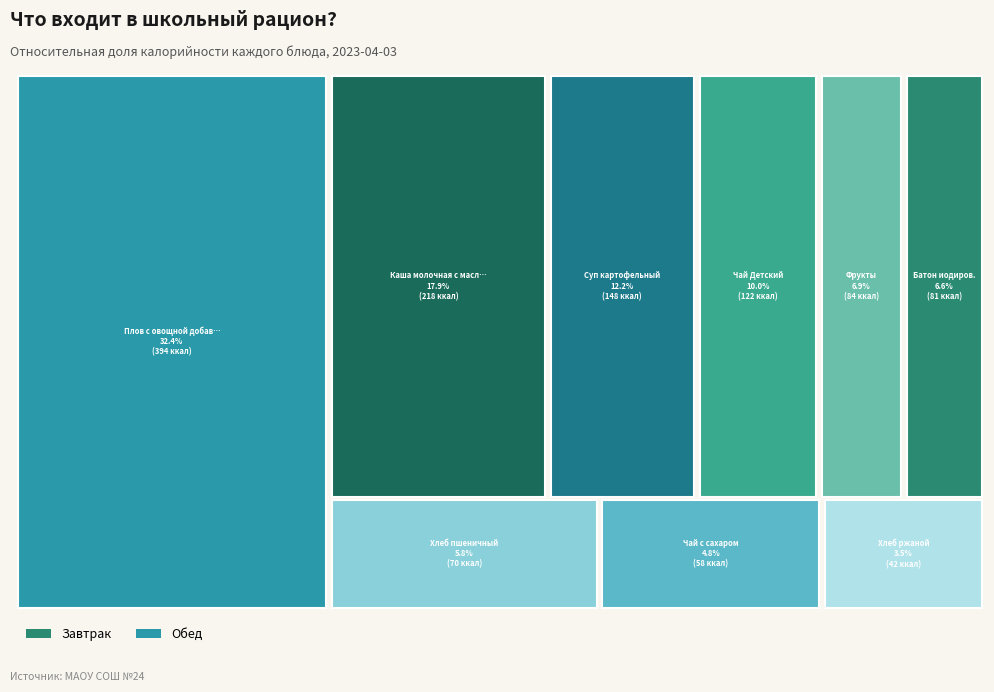

Rank the categories by value from highest to lowest.

Плов с овощной добавкой, Каша молочная с маслом, Суп картофельный, Чай Детский, Фрукты, Батон иодиров., Хлеб пшеничный, Чай с сахаром, Хлеб ржаной